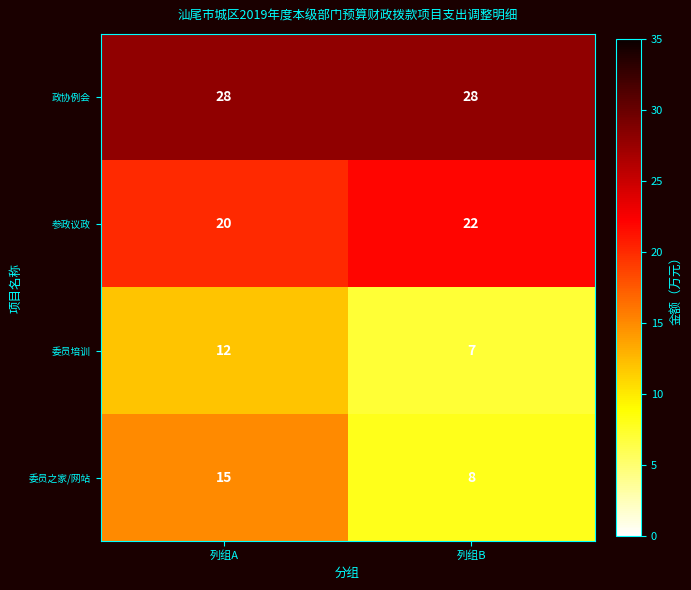

At how many categories does at least one series exceed 25?

2